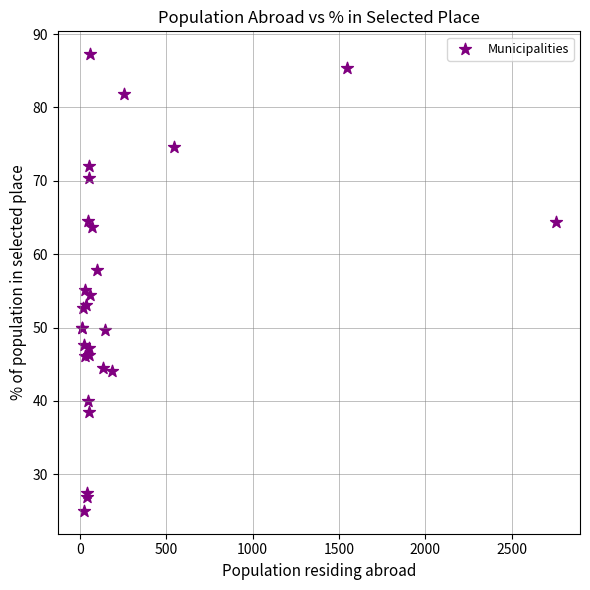

What Y value in the scatter plot is closest to 56?

55.2